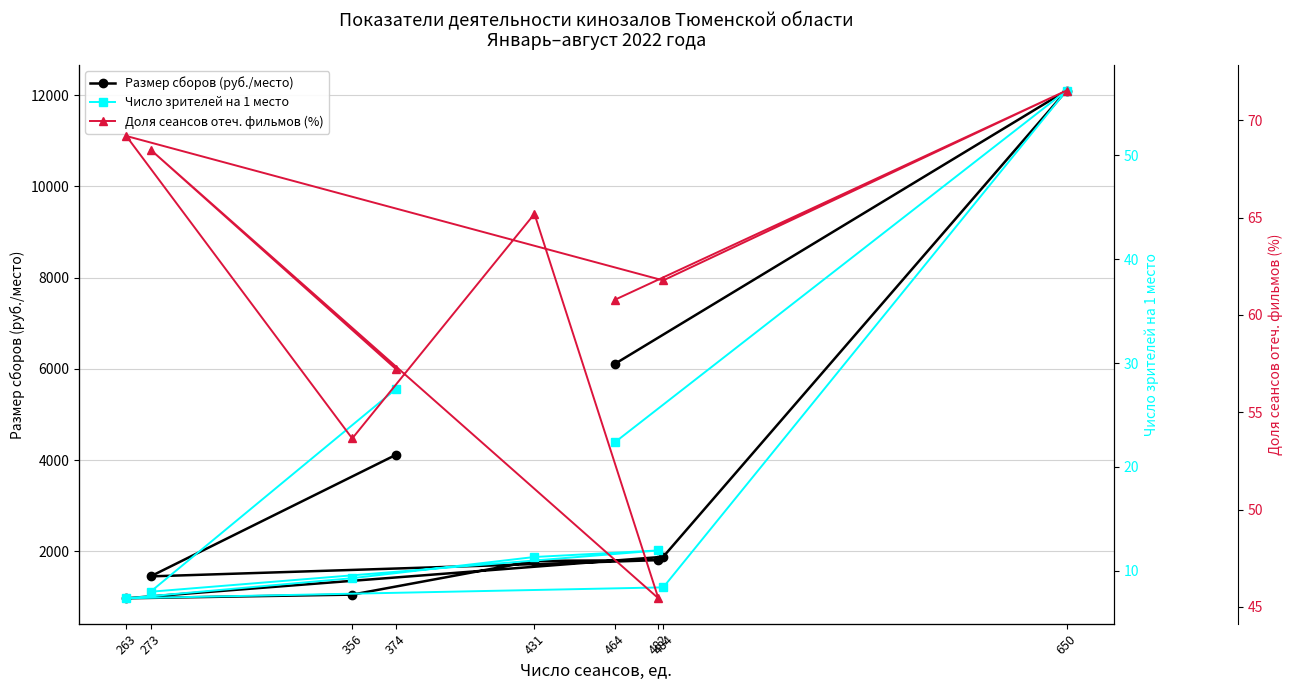

What is the sum of all Доля сеансов отеч. фильмов (%) values?

553.3